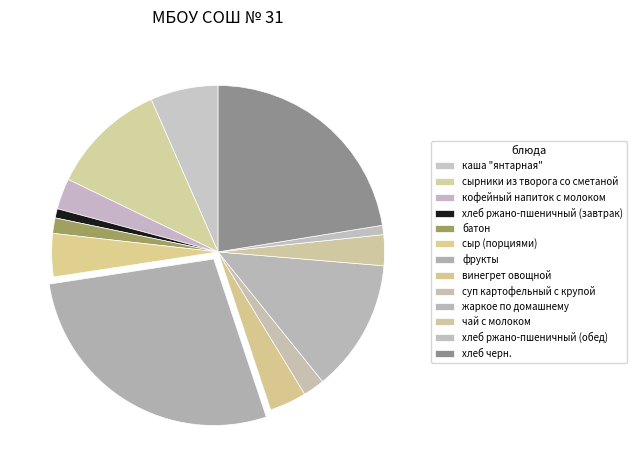

To the nearest percent, what percentage of the pie is сыр (порциями)?

4%